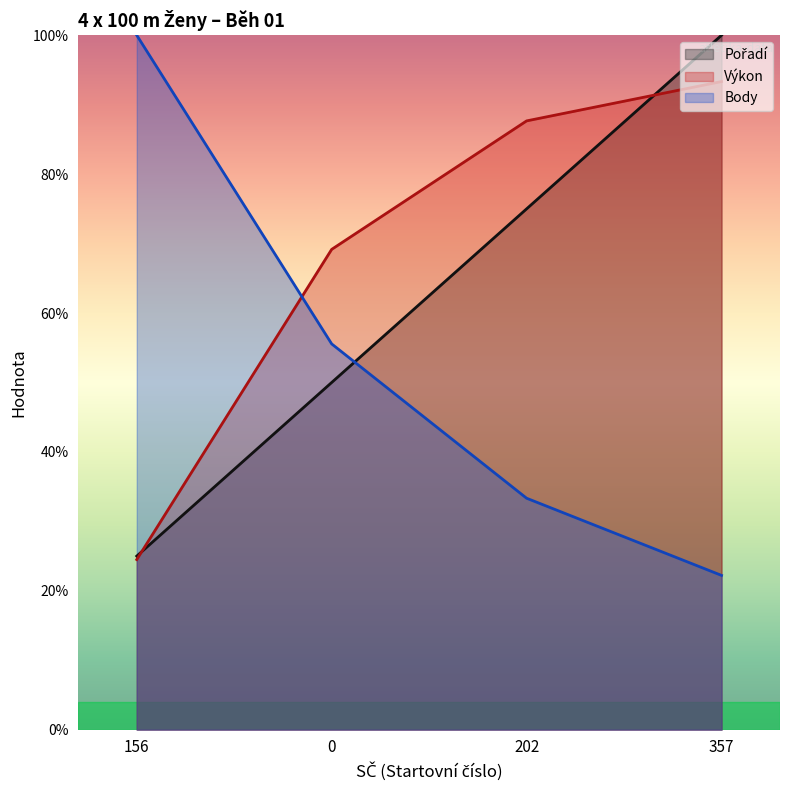

Which series changed the most between 156 and 357?

Body